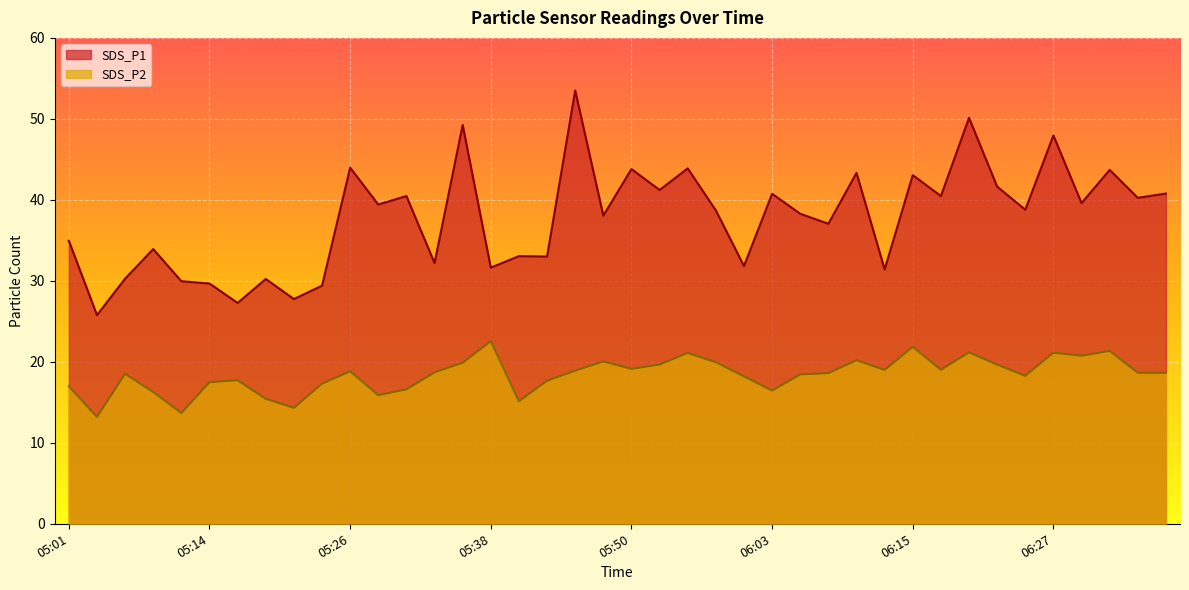

True or false: SDS_P2 and SDS_P1 intersect in this chart.

False